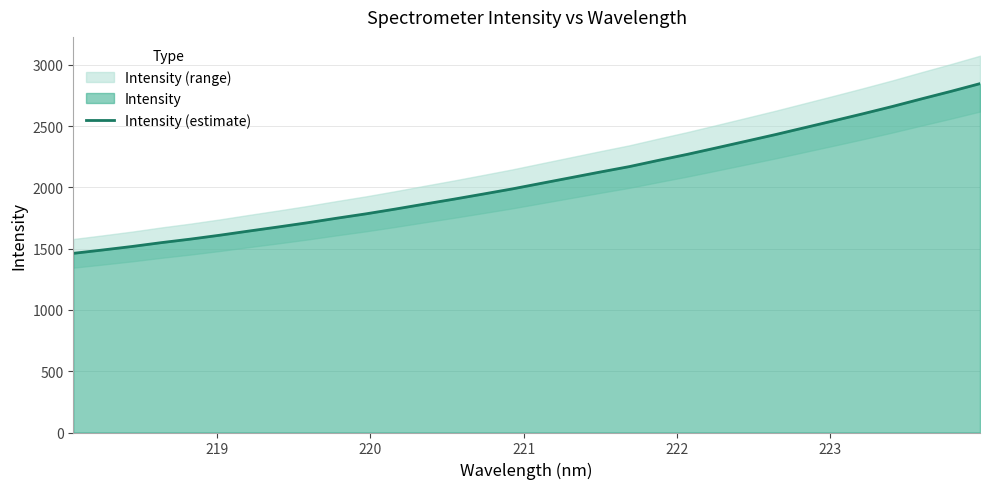

What is the highest value of the Intensity (estimate) series?

2847.2